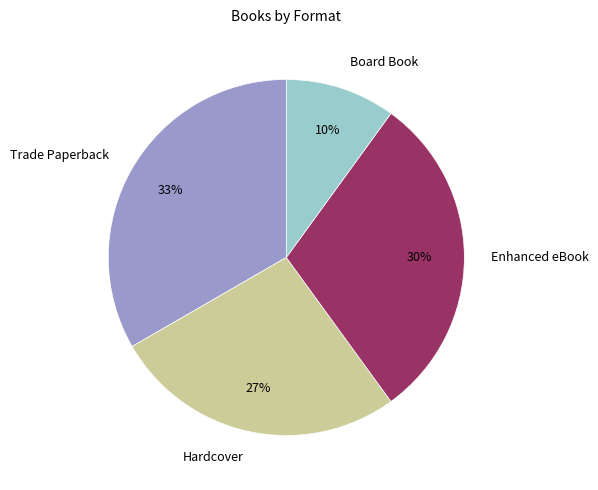

To the nearest percent, what portion does Enhanced eBook represent?

30%